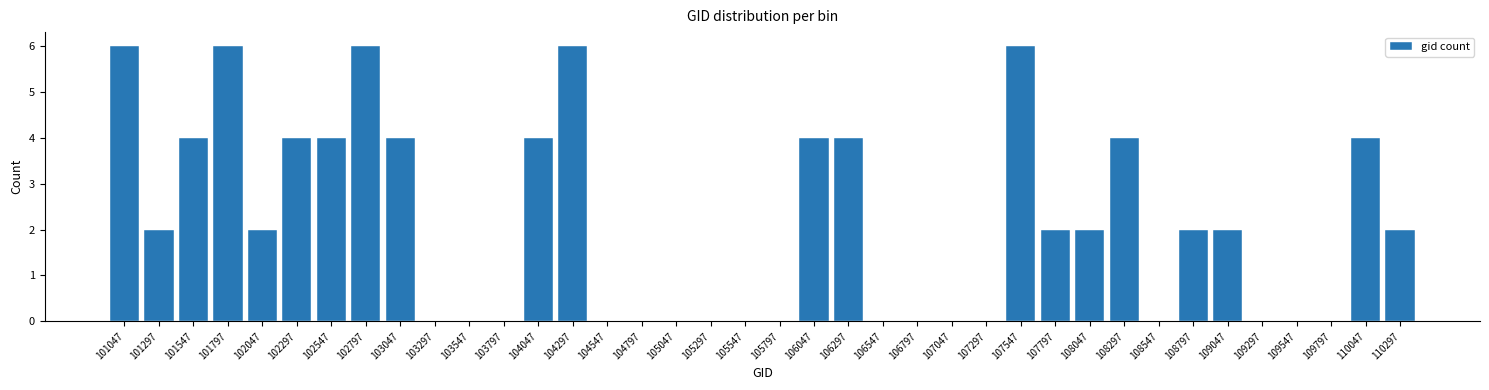

How tall is the bar that spans 109900 to 110150 on the x-axis? Neither the bar edges nor the heights are printed on the chart, so give them approximately, as read against the axes.

4